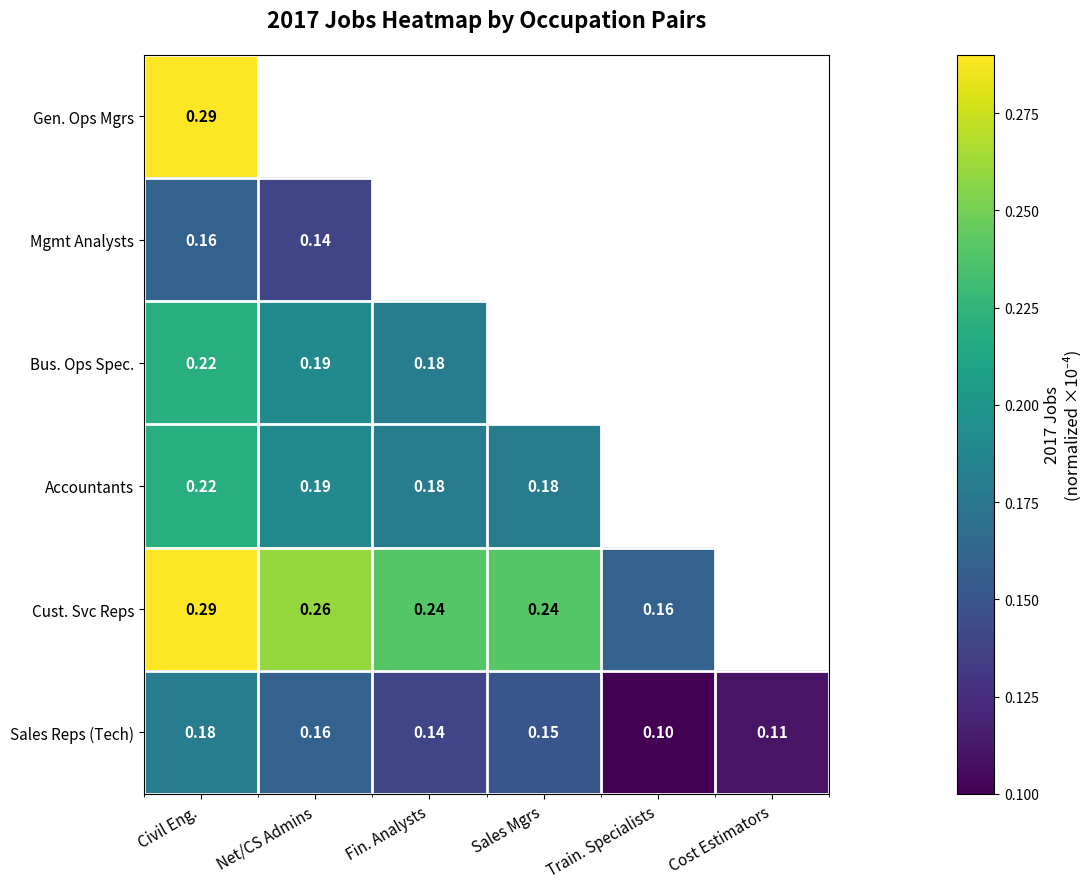

Which category has the highest value in the Sales Reps (Tech) series?

Civil Eng.